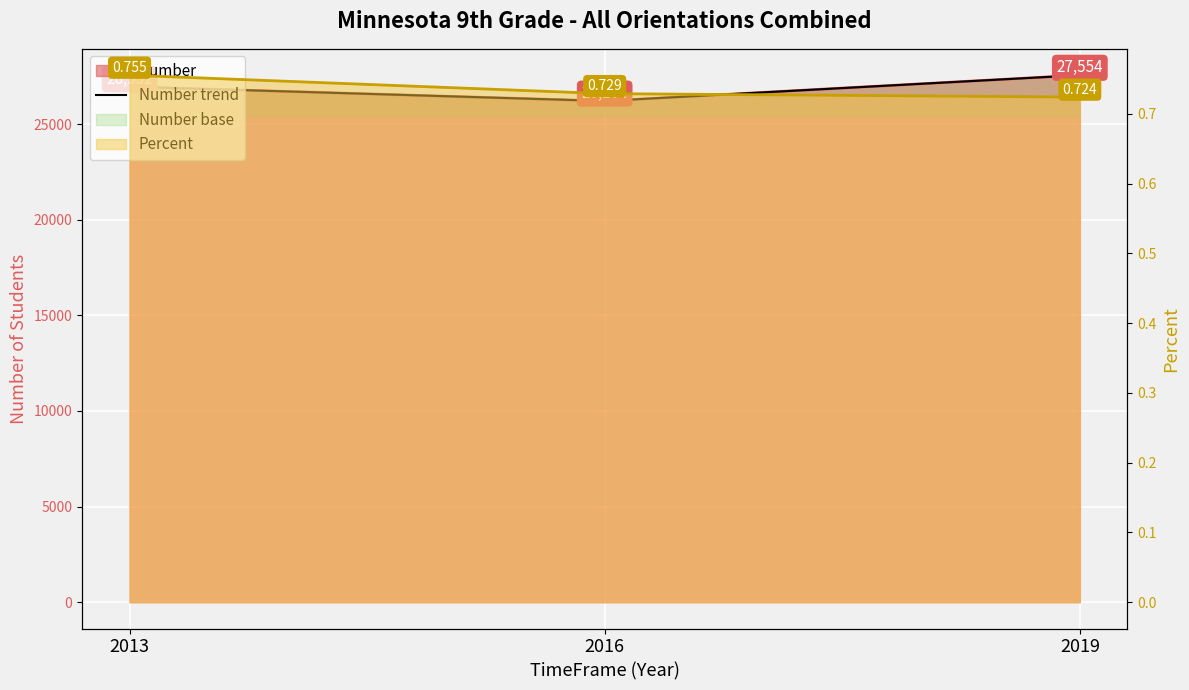

Where is the data nearest to the value 26879?

2013